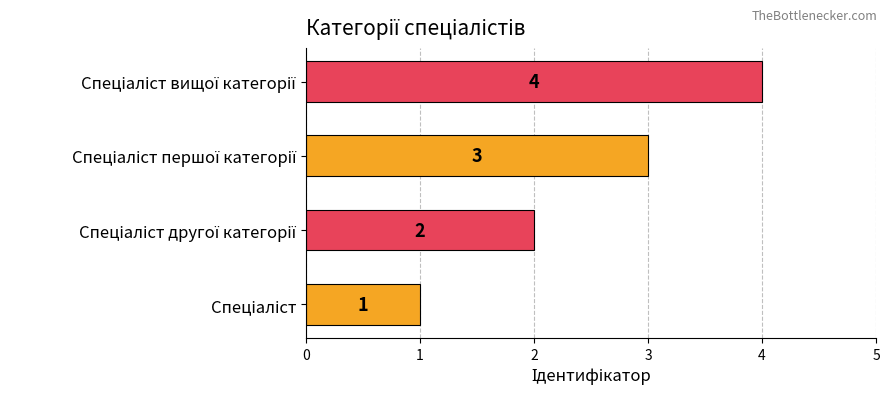

What is the greatest value displayed?

4